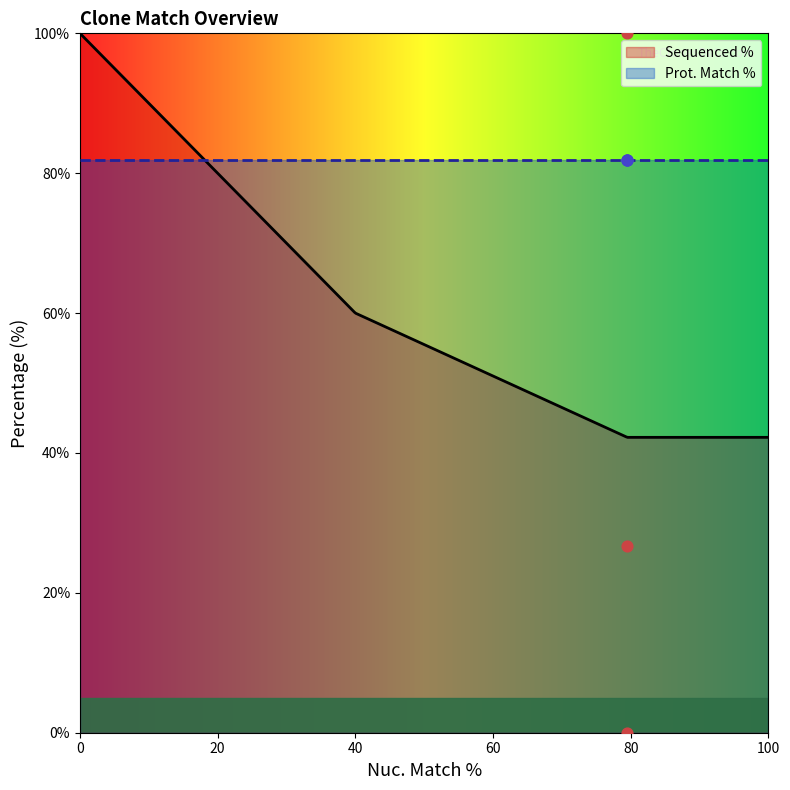

Which series has the widest spread of Y values?

Sequenced %